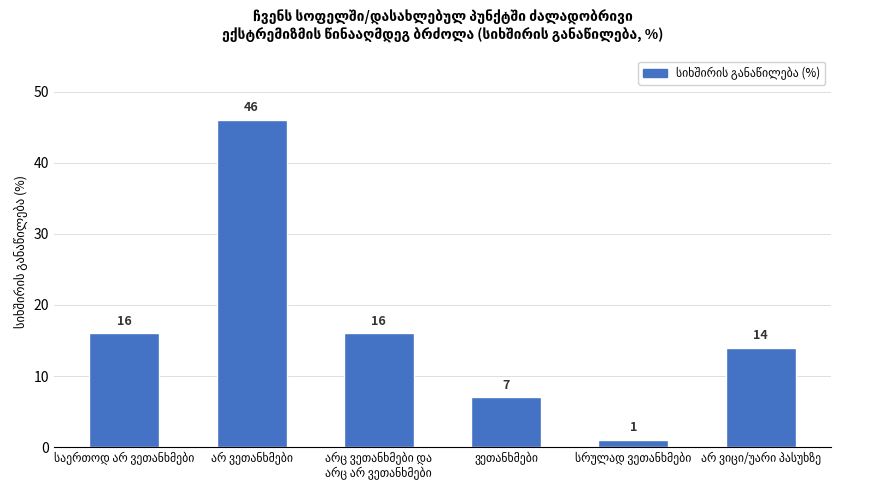

Reading left to right, transcribe all the data shown in this chart.

16	46	16	7	1	14